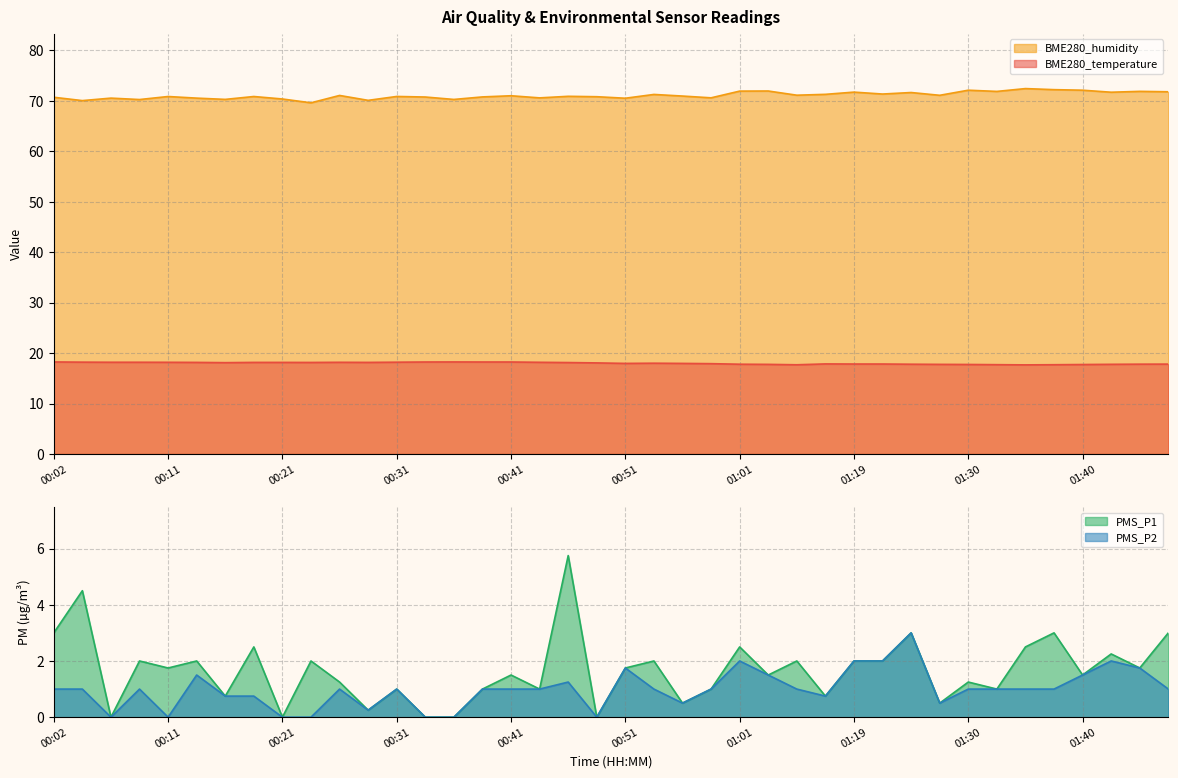

What position from the right is 00:14?

35